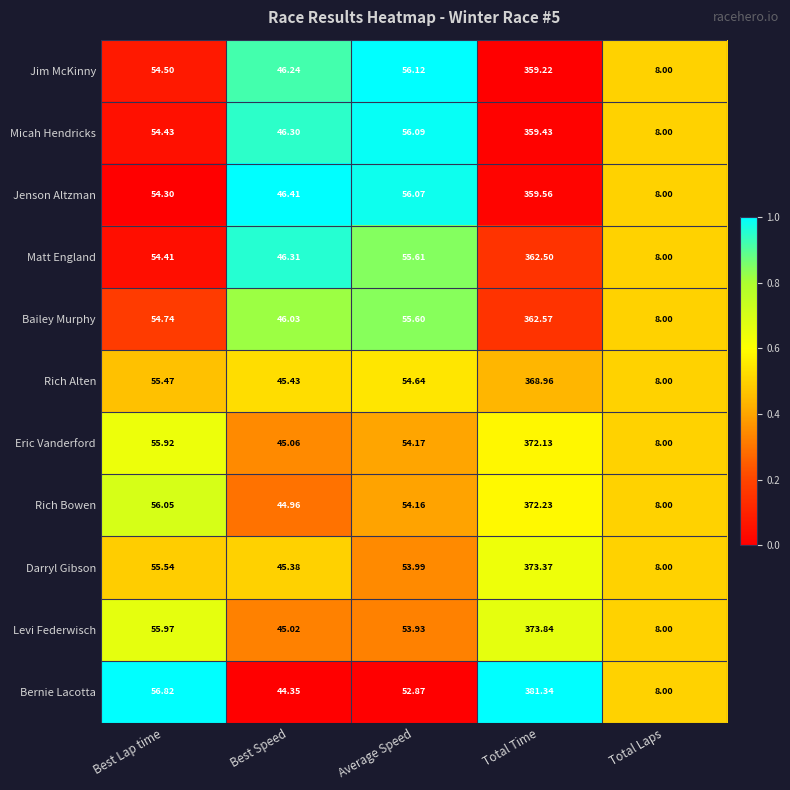

Where does the Bailey Murphy series first go above 54?

Best Lap time